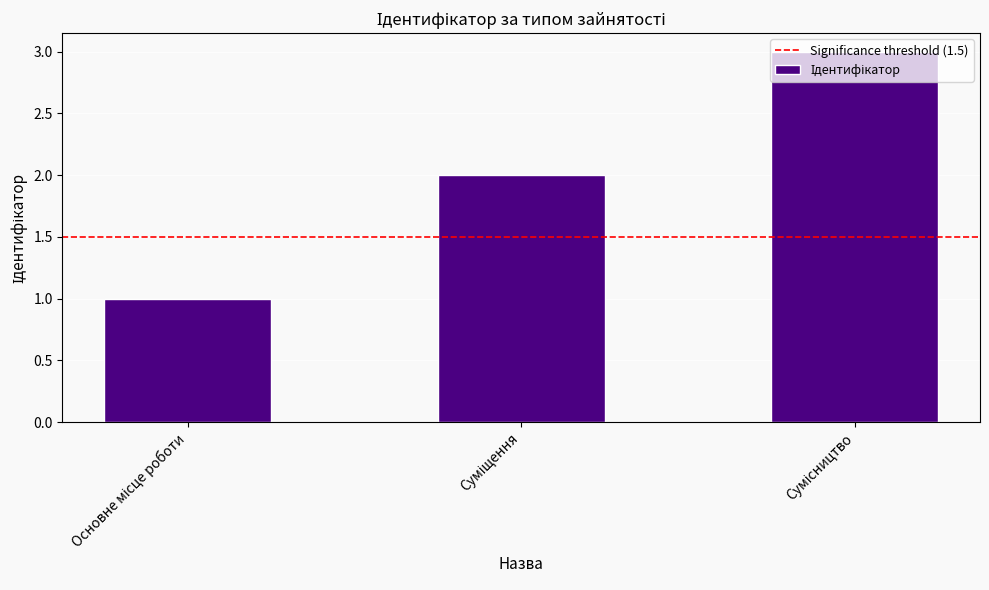

What is the sum of all values?

6